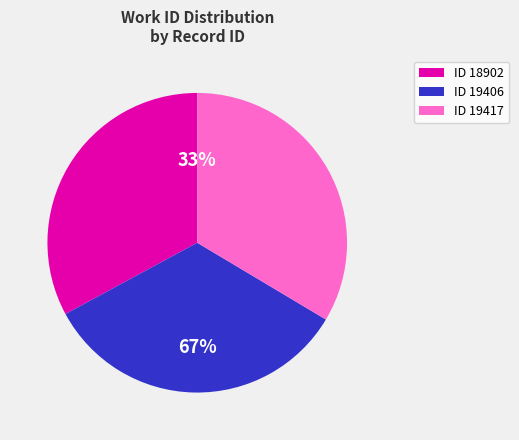

Is it true that 19406 is 47% of the pie?

False